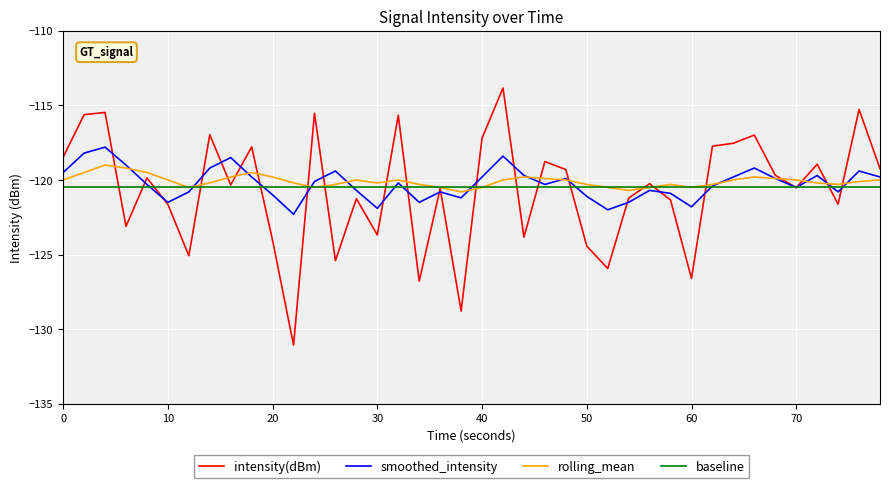

What is the maximum value for intensity(dBm)?

-113.8